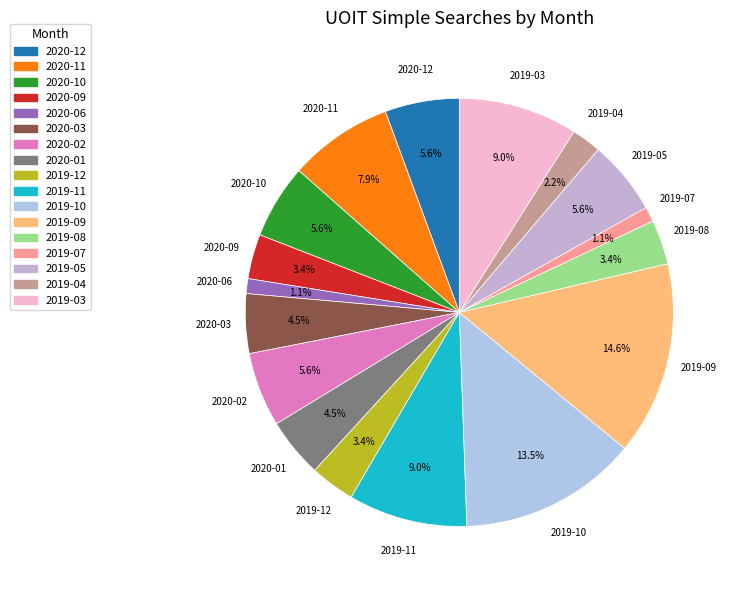

What is the ratio of the value at 2020-02 to the value at 2020-03?

1.2